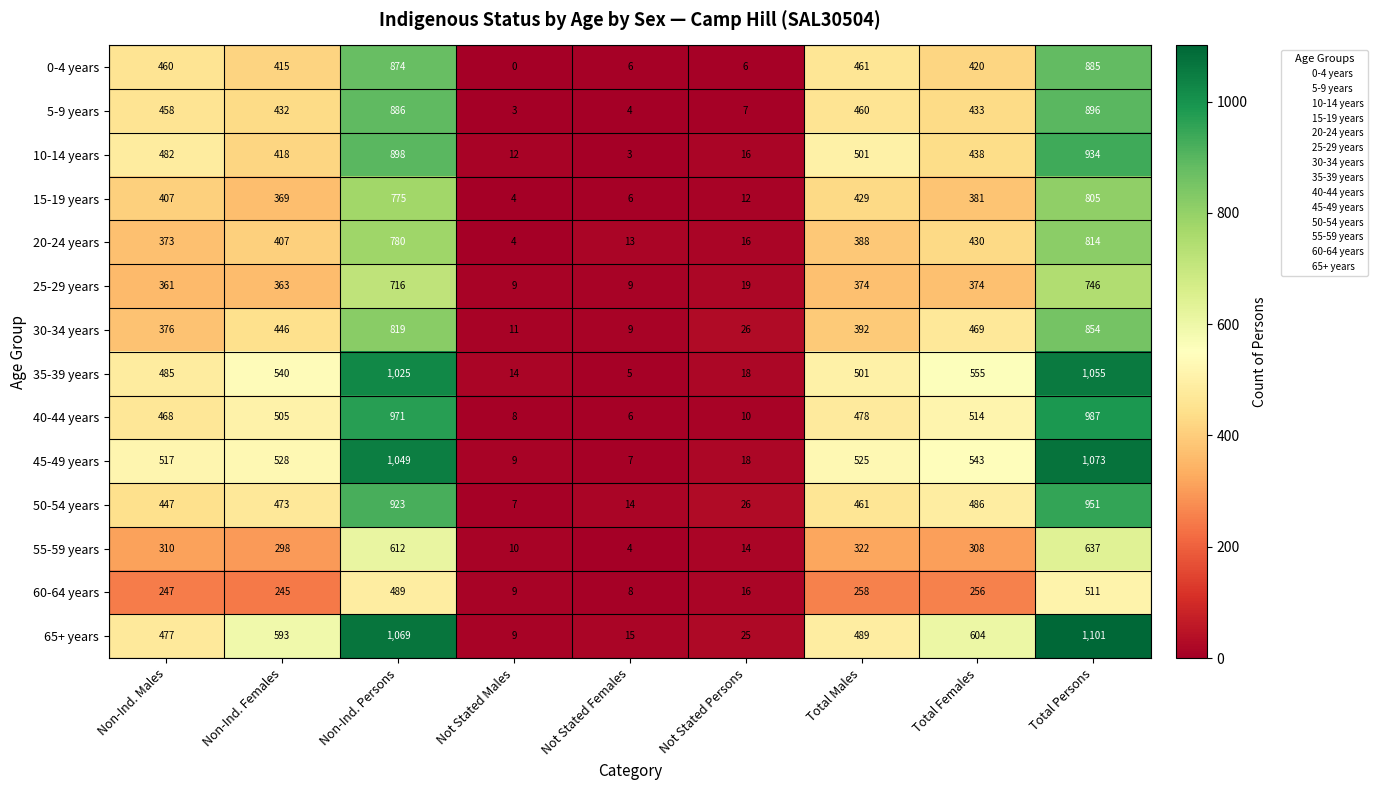

At which category is the sum across all series the highest?

Total Persons